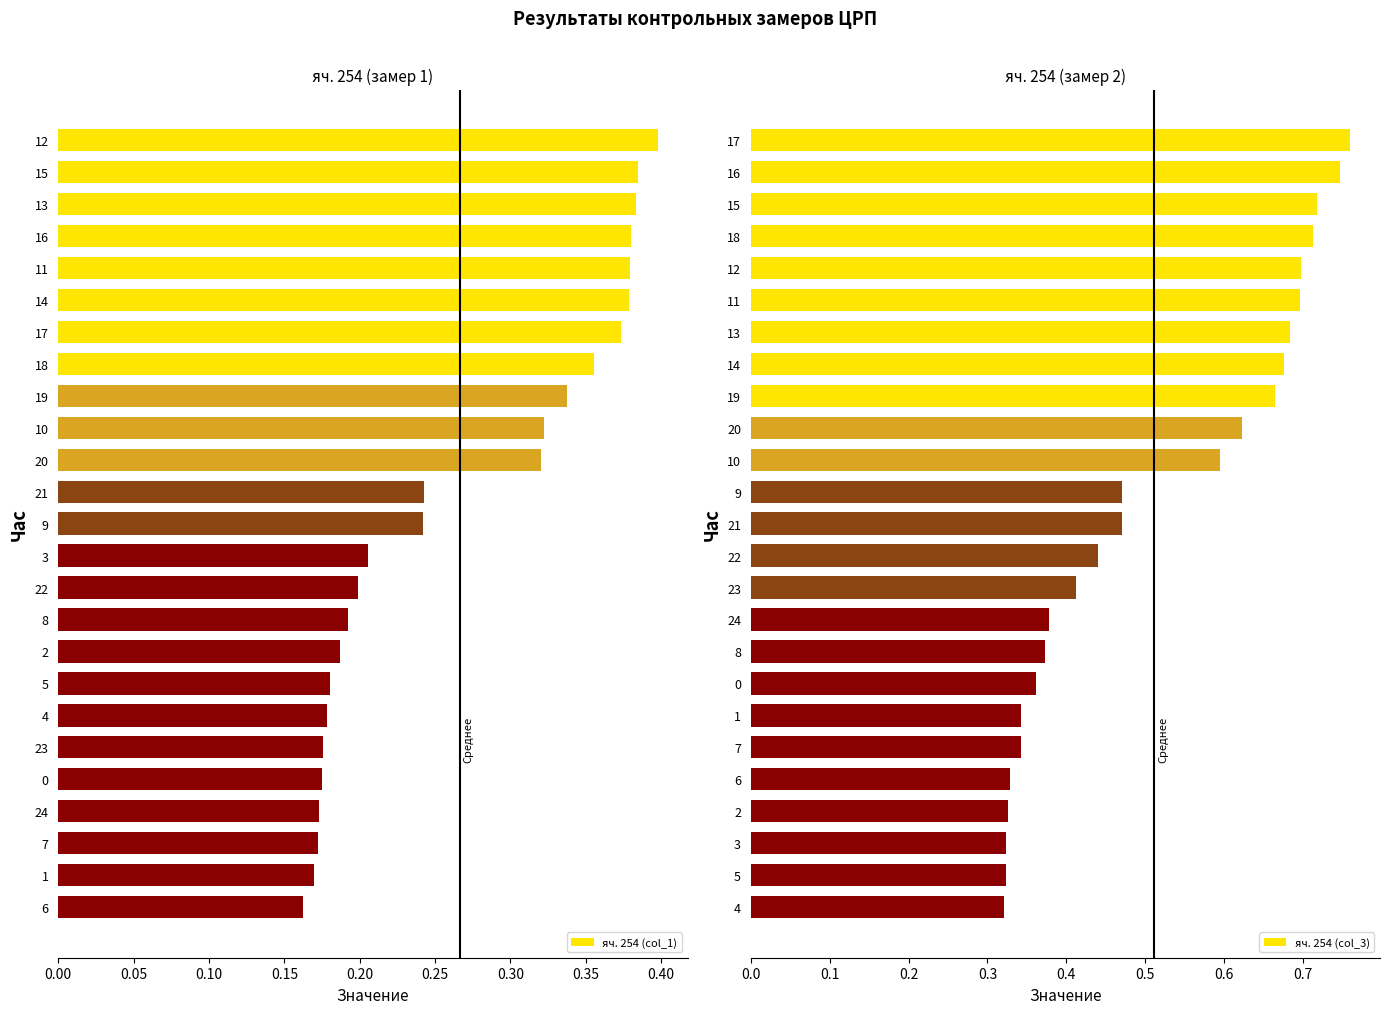

The яч. 254 (col_3) series shows 1.2 at 12. True or false?

False